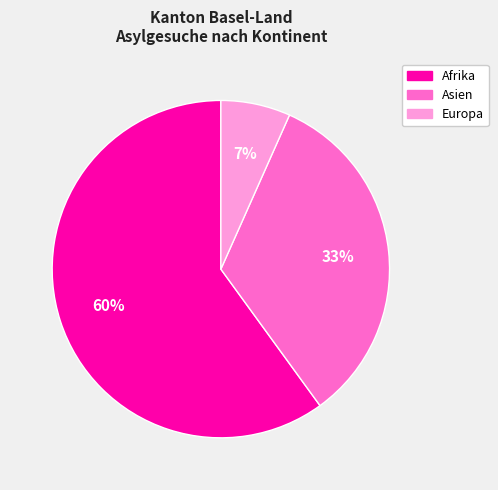

Is there any slice that represents more than half of the pie?

Yes